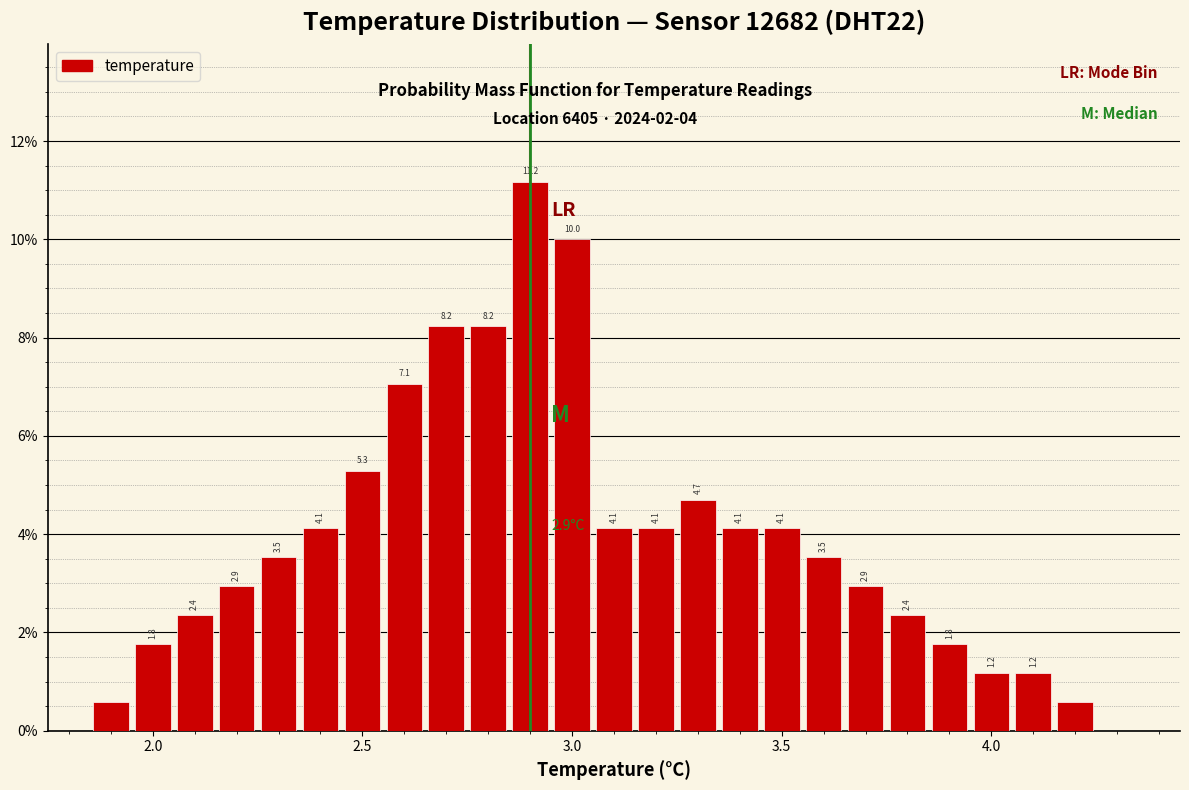

Read against the x-axis, roughly where is the centre of the tallest bar?

2.90